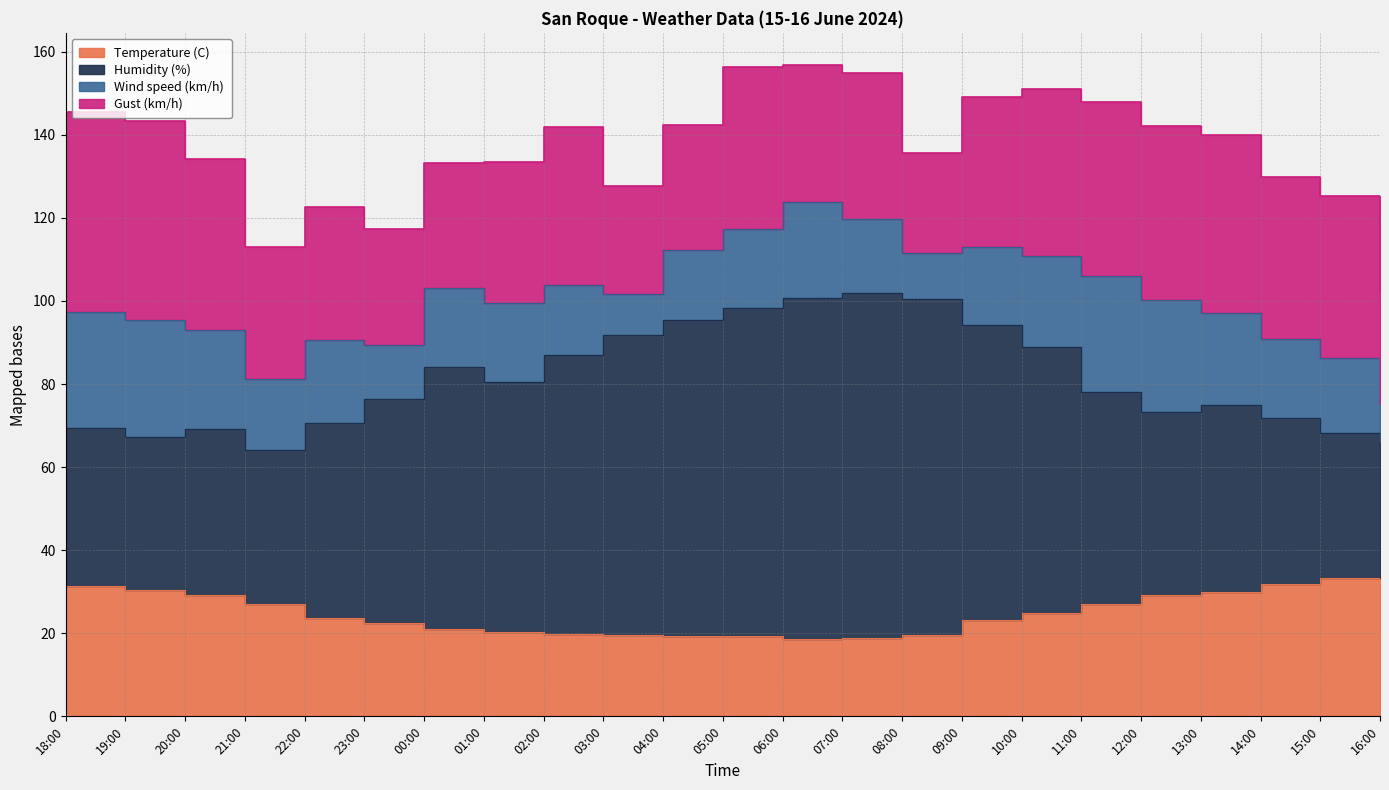

Which has a higher value, 22:00 or 09:00?

22:00